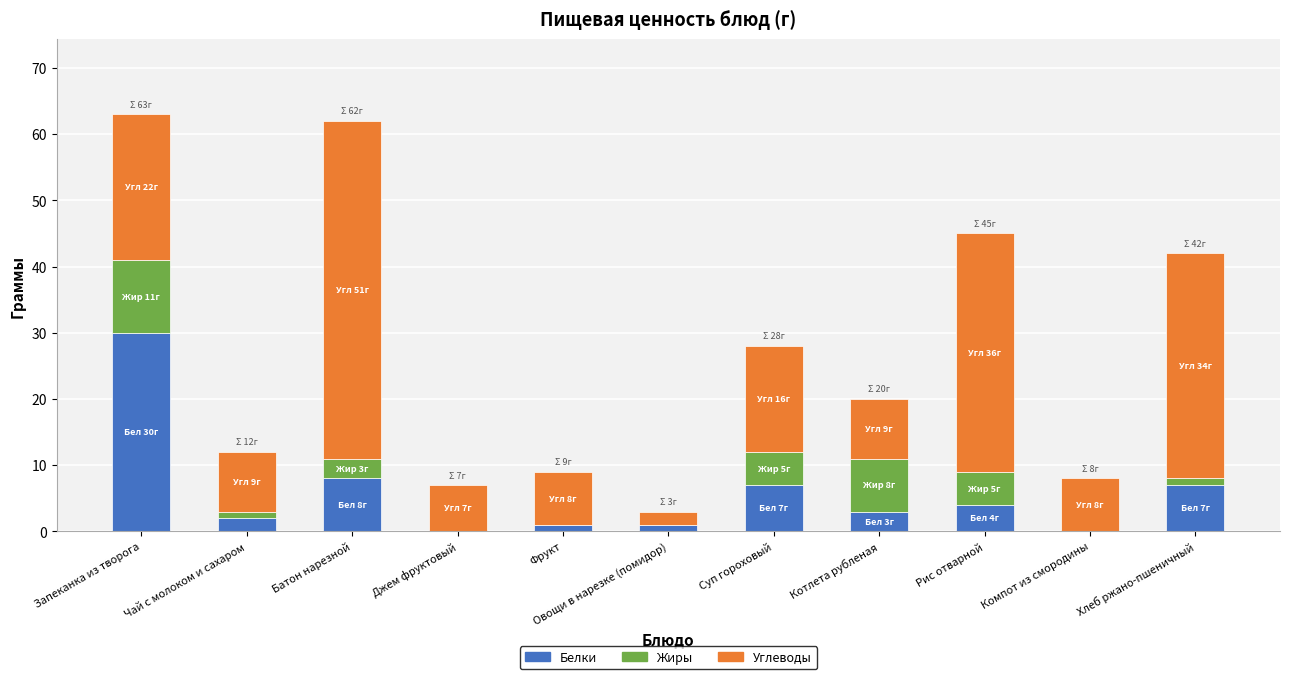

What is the highest value of the Белки series?

30